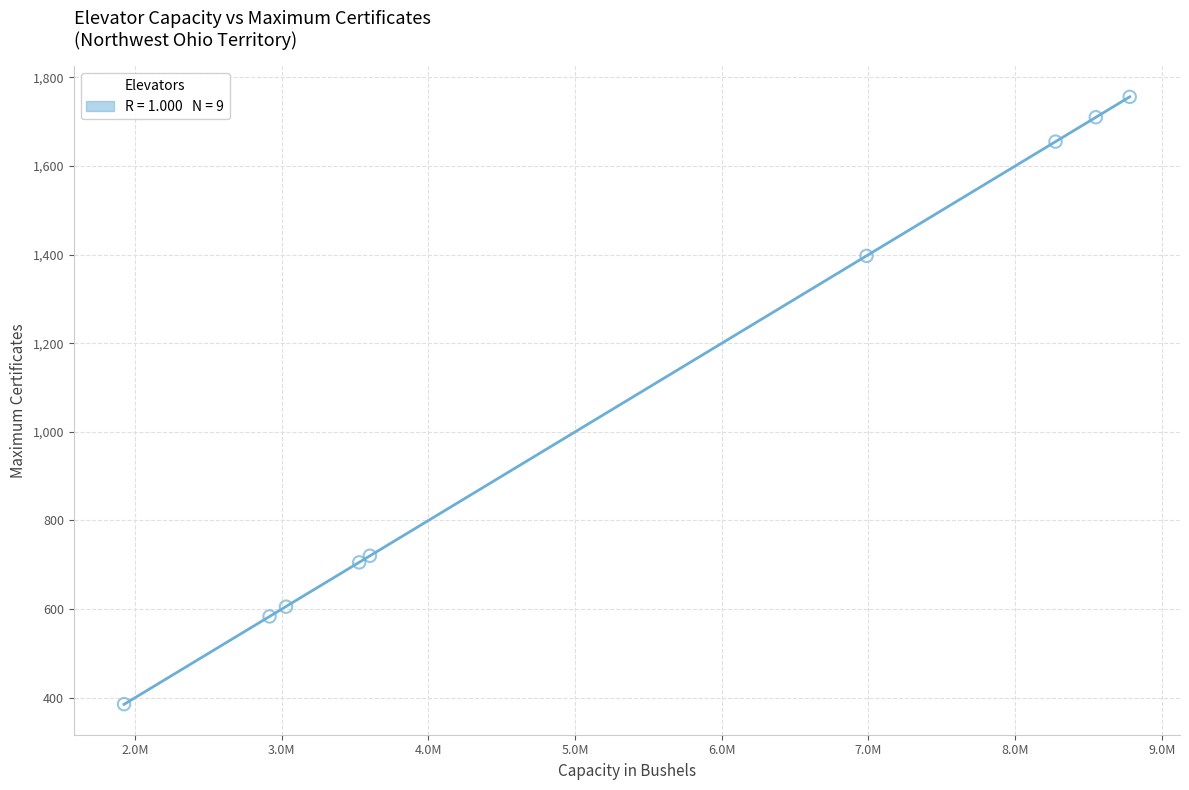

What Y value in the scatter plot is closest to 1070?

1397